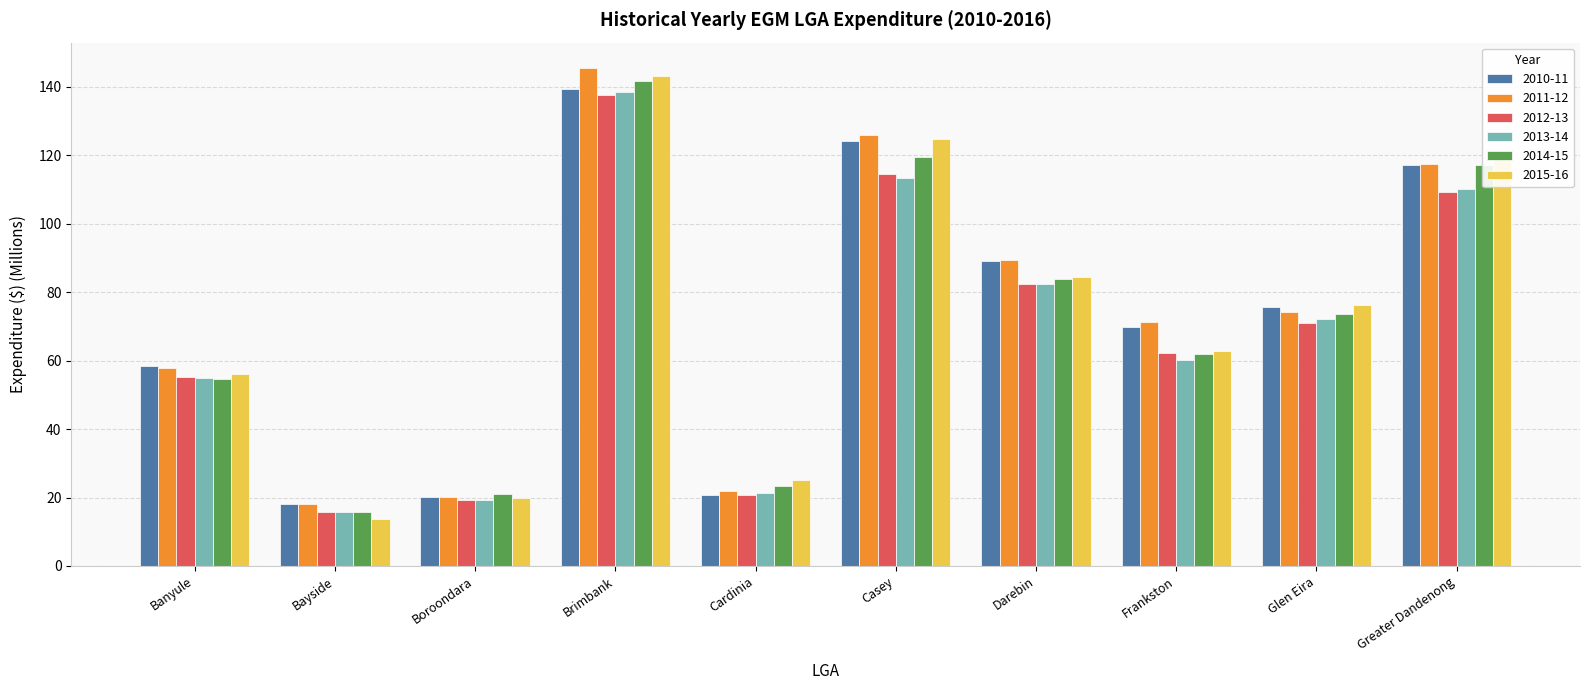

What is the difference between the 2013-14 values at Frankston and Darebin?

22.1